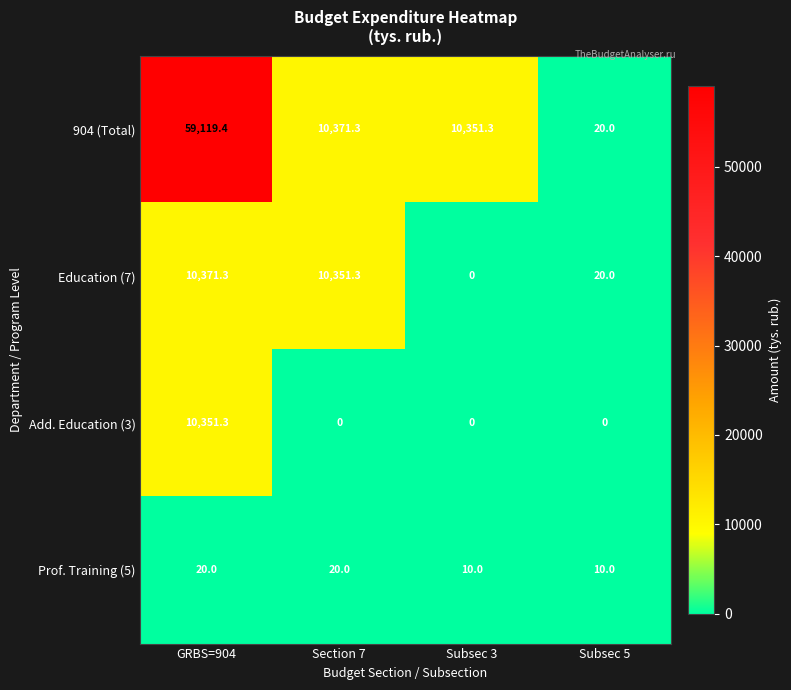

Reading right to left, transcribe all the data shown in this chart.

904 (Total): 20.0	10351.3	10371.3	59119.4
Education (7): 20.0	0.0	10351.3	10371.3
Add. Education (3): 0.0	0.0	0.0	10351.3
Prof. Training (5): 10.0	10.0	20.0	20.0